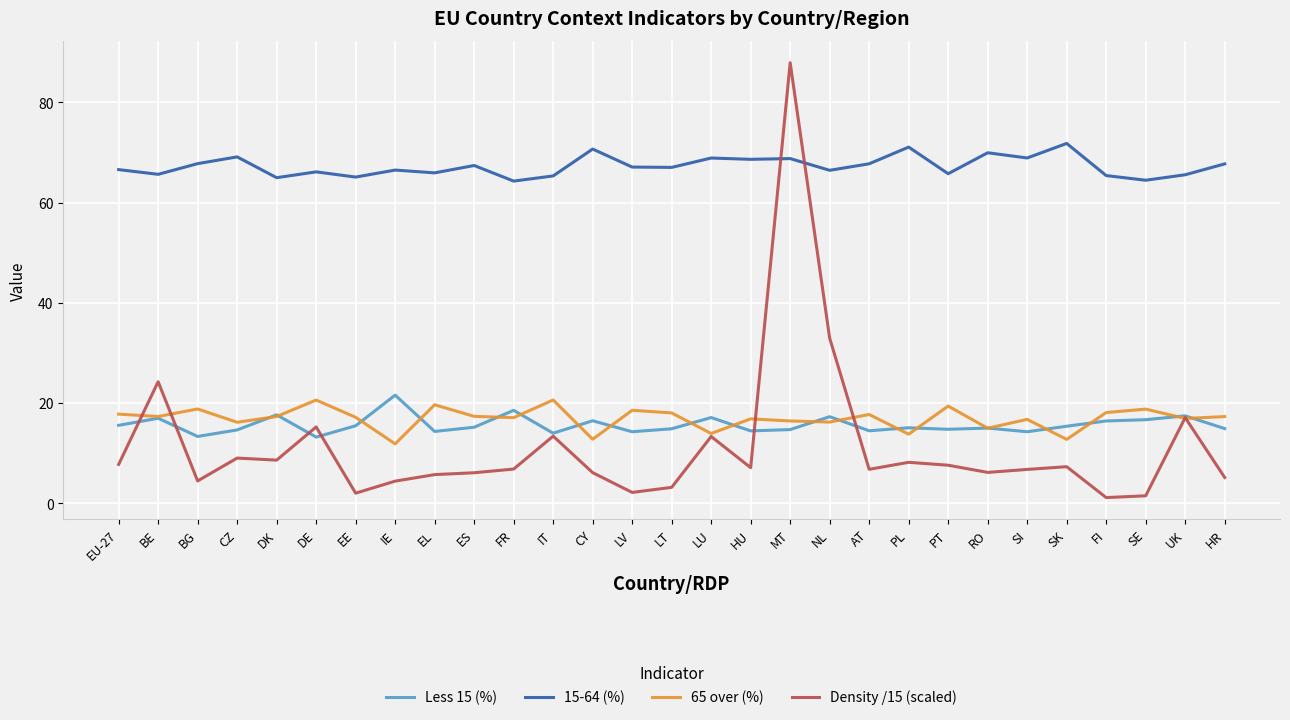

What is the difference between the highest and lowest values at NL?

50.2